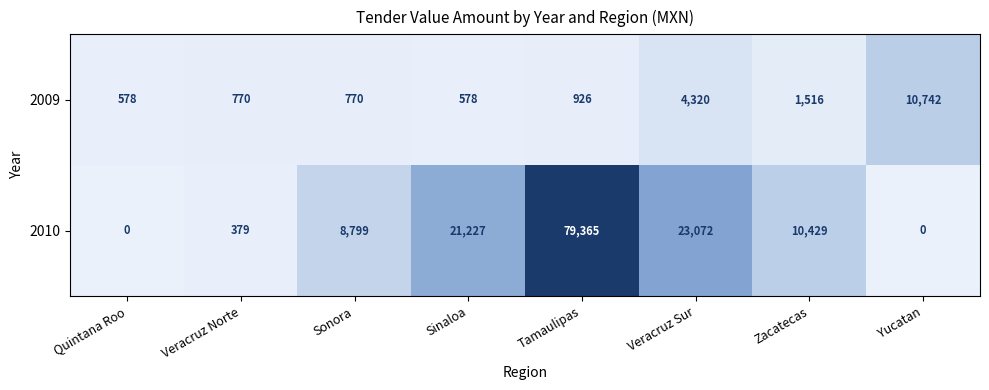

Rank the series by their maximum value, from highest to lowest.

2010, 2009